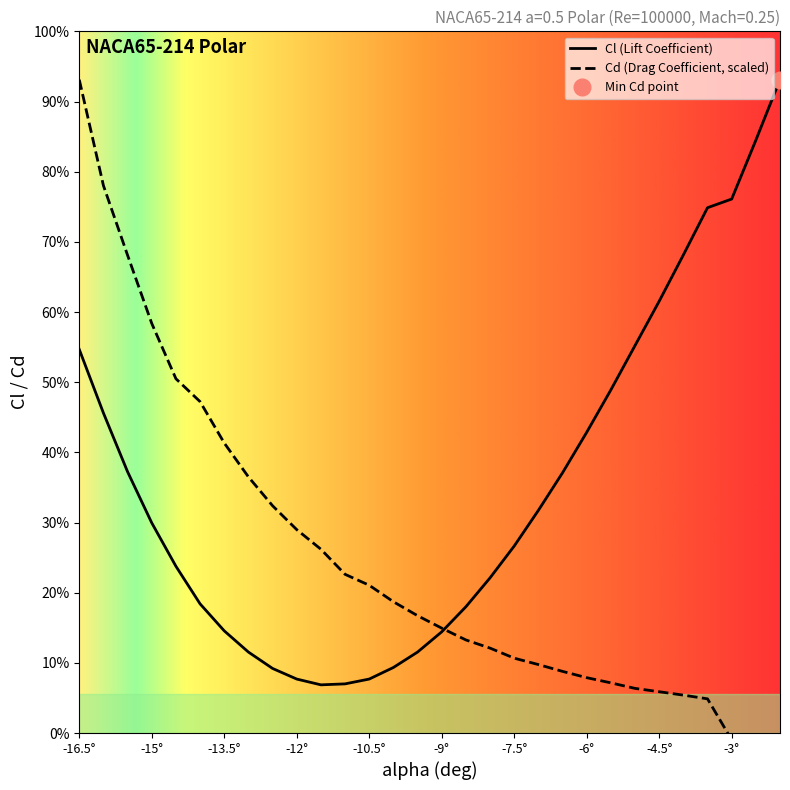

How many intersections are there between Cd and Cl?

1